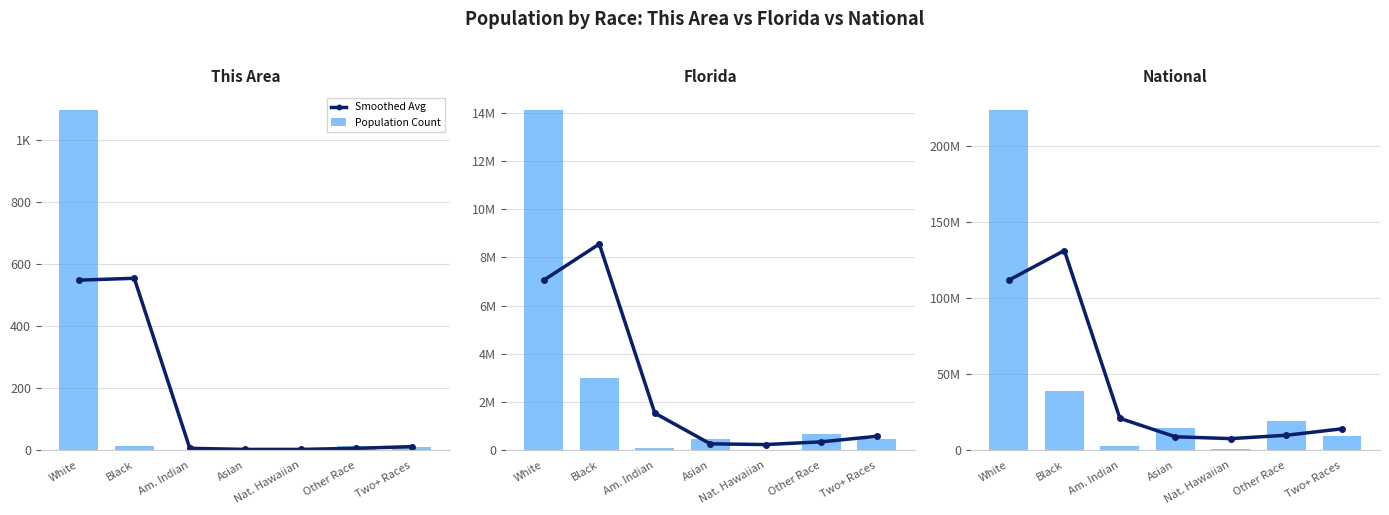

What is the difference between the highest and lowest values at Two+ Races?

5049147.5